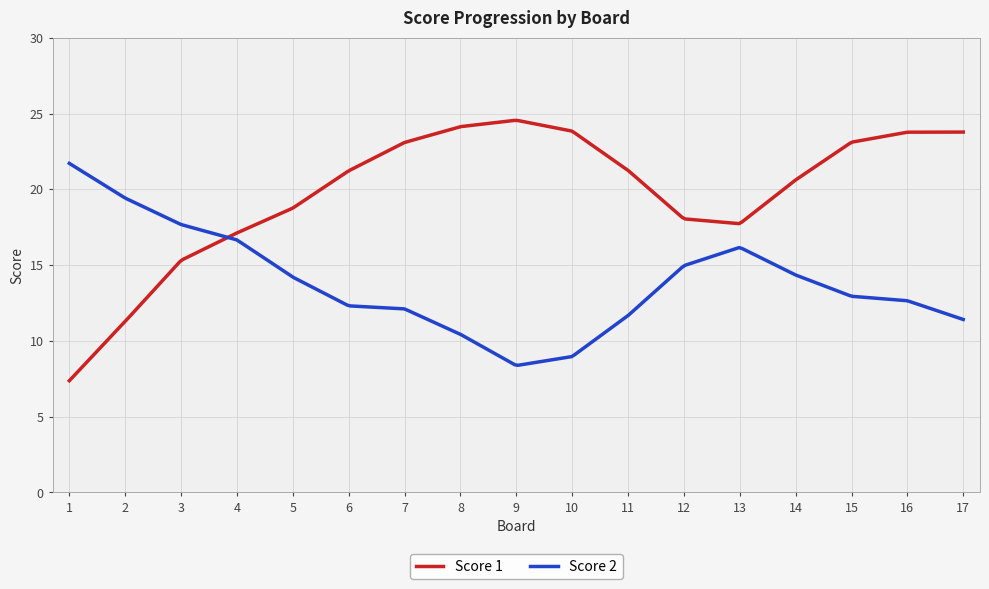

After their last crossing, which series has the higher values: Score 2 or Score 1?

Score 1